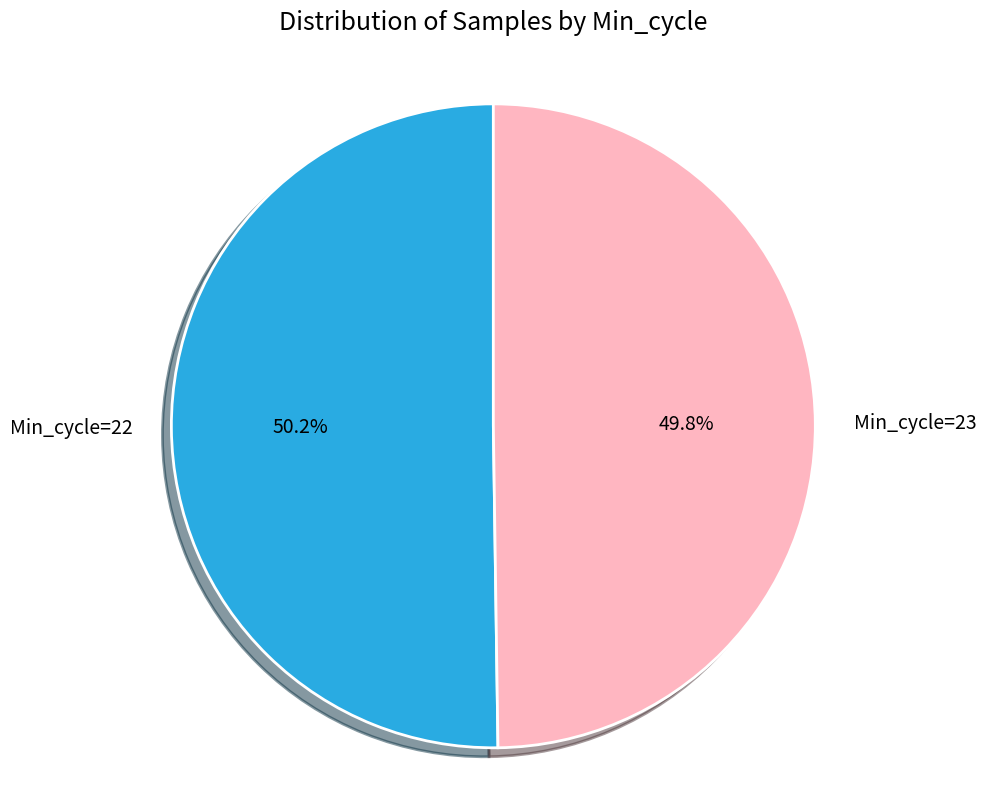

How many segments does this pie chart have?

2